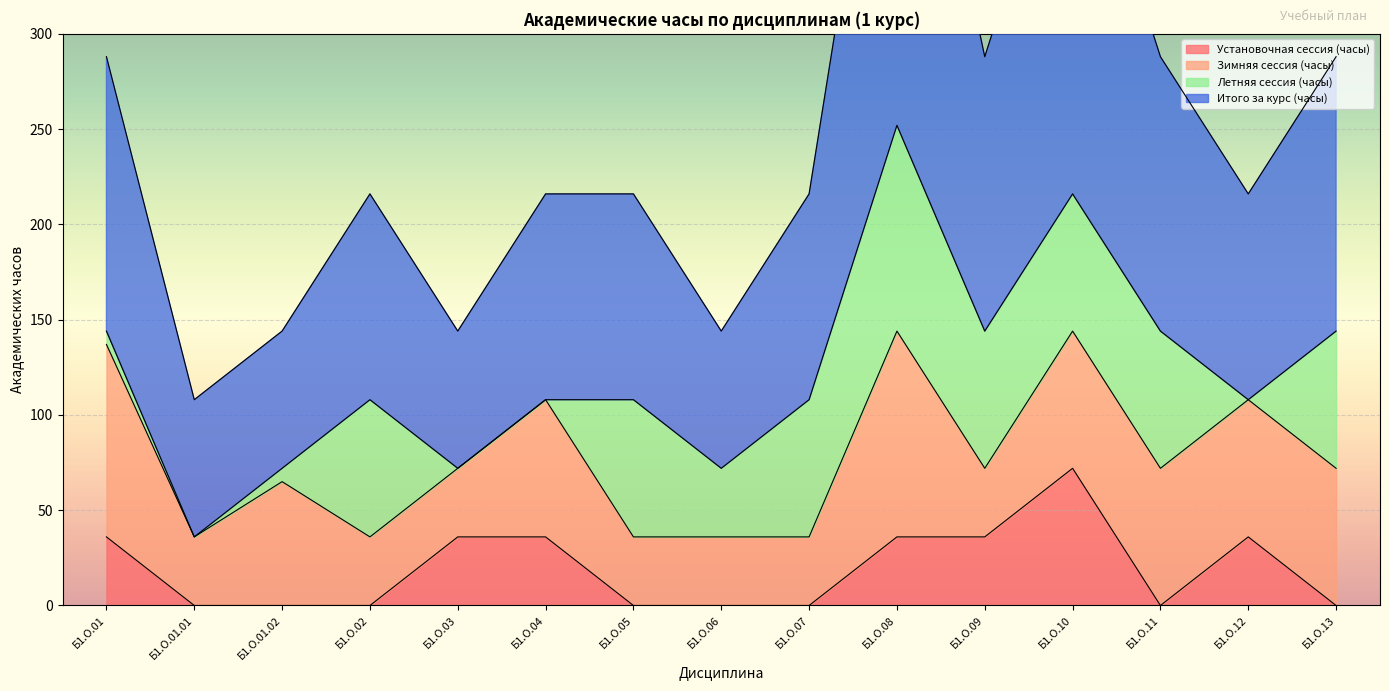

True or false: Установочная сессия (часы) has a value of 36 at Б1.О.08.

True